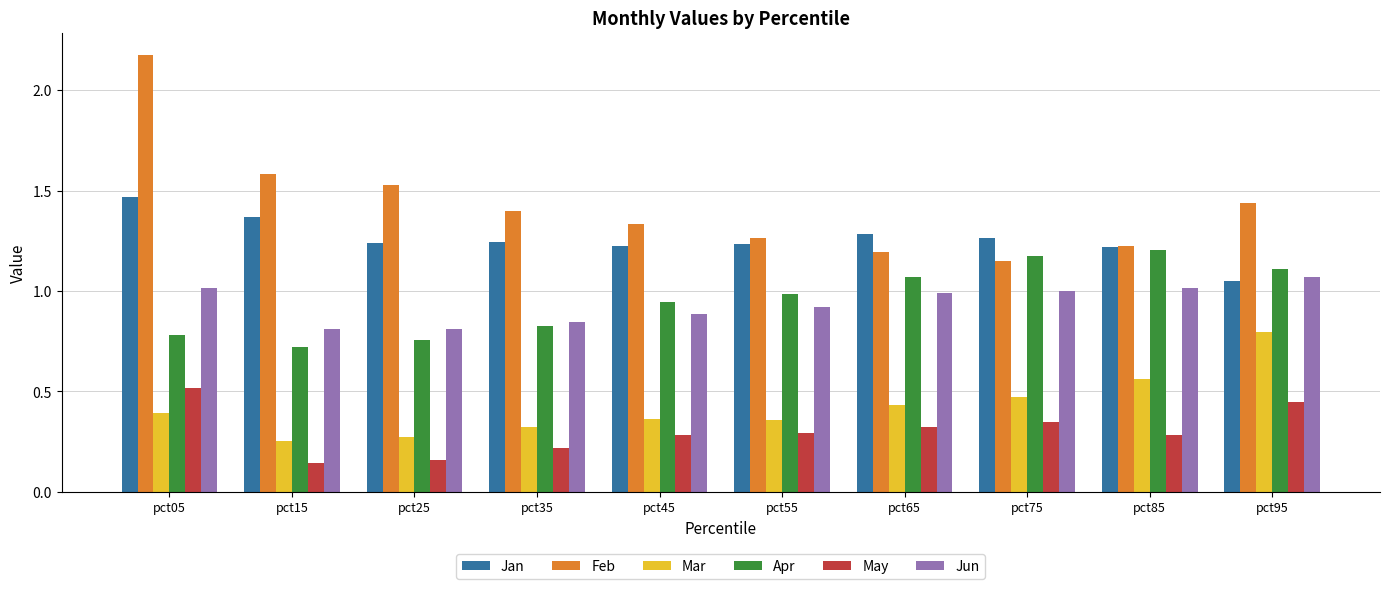

Which series has the largest total across all categories?

Feb